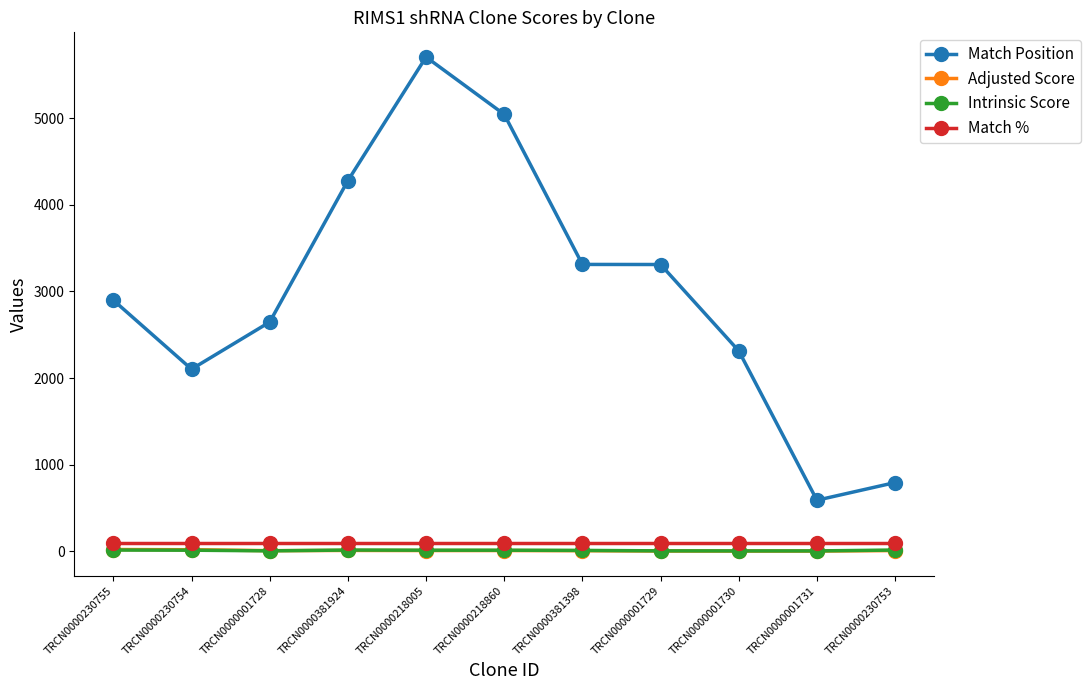

What is the value of the Match % point at the 4th from the left?

100.0